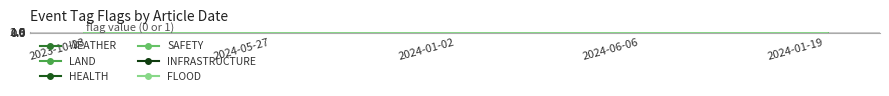

Count the number of data series in this chart.

6